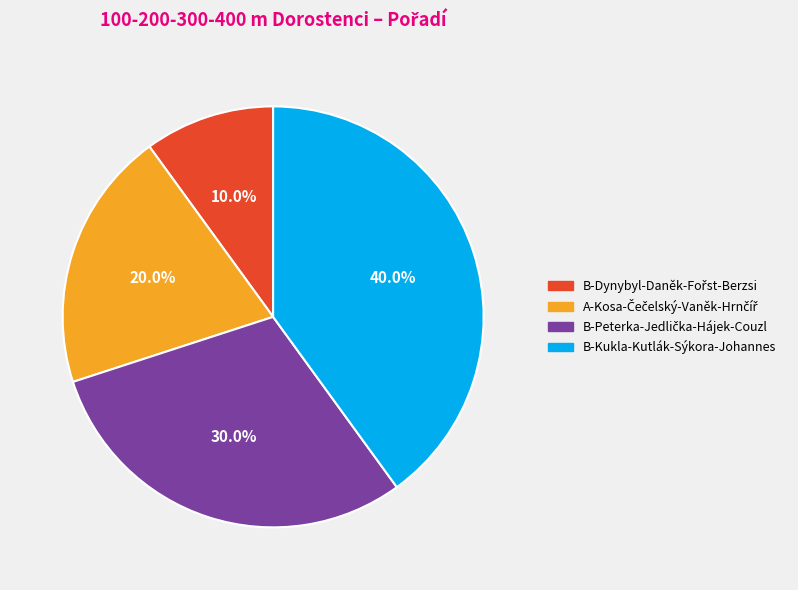

Does any single category account for the majority?

No